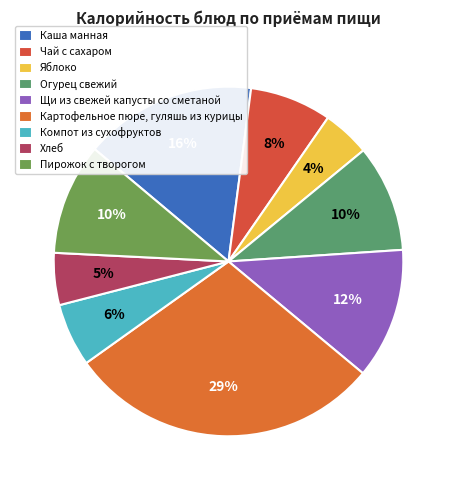

What percentage do Щи из свежей капусты со сметаной and Каша манная together represent?

28.1%